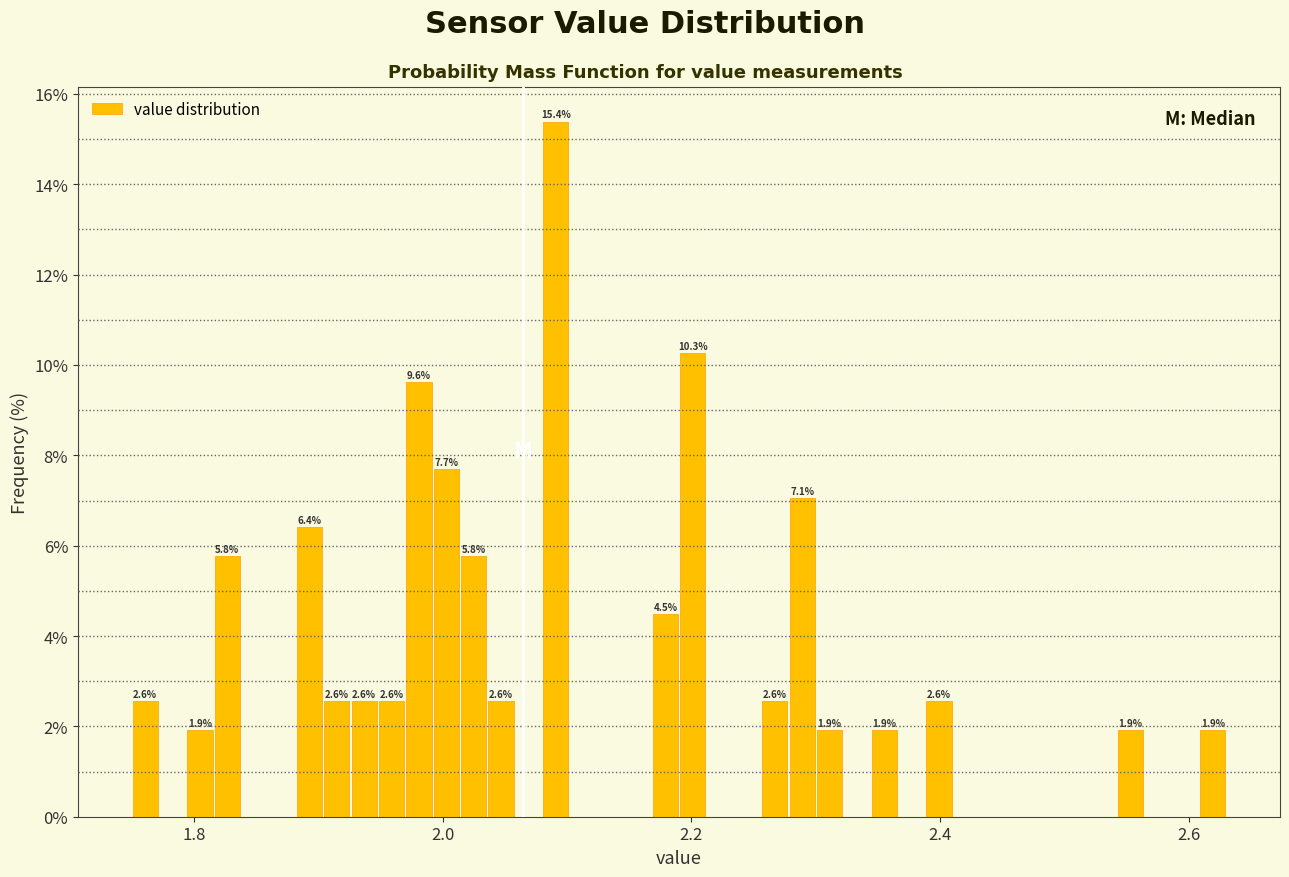

Around what value on the x-axis is the tallest bar? Give the approximate position of its centre, as read against the axis.

2.10